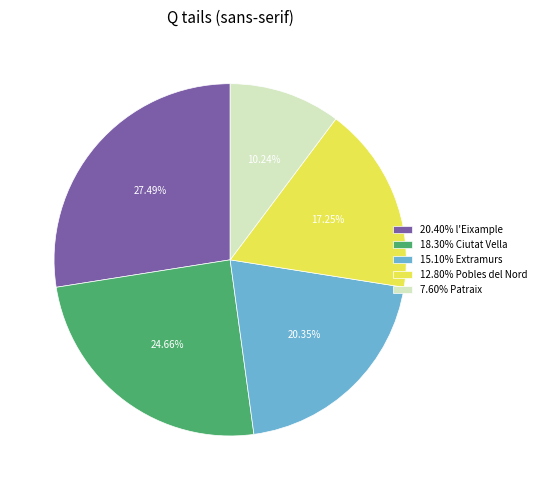

Is the sum of 7.60% Patraix and 18.30% Ciutat Vella greater than half?

No